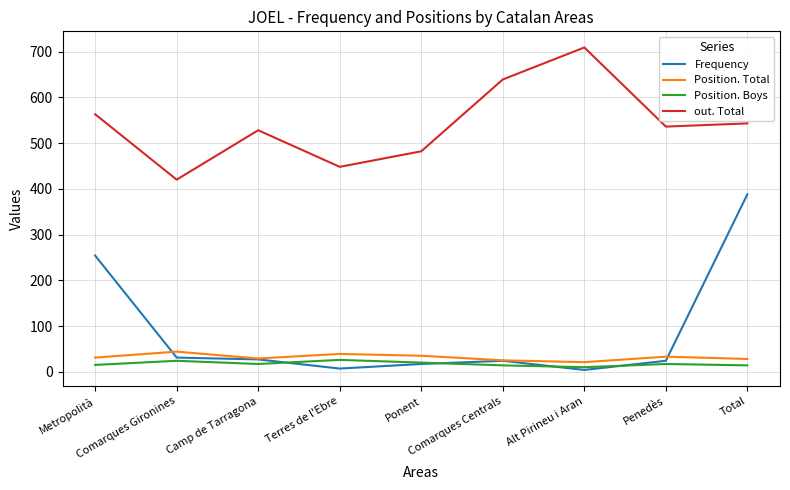

True or false: Position. Total and Frequency cross at least once.

True